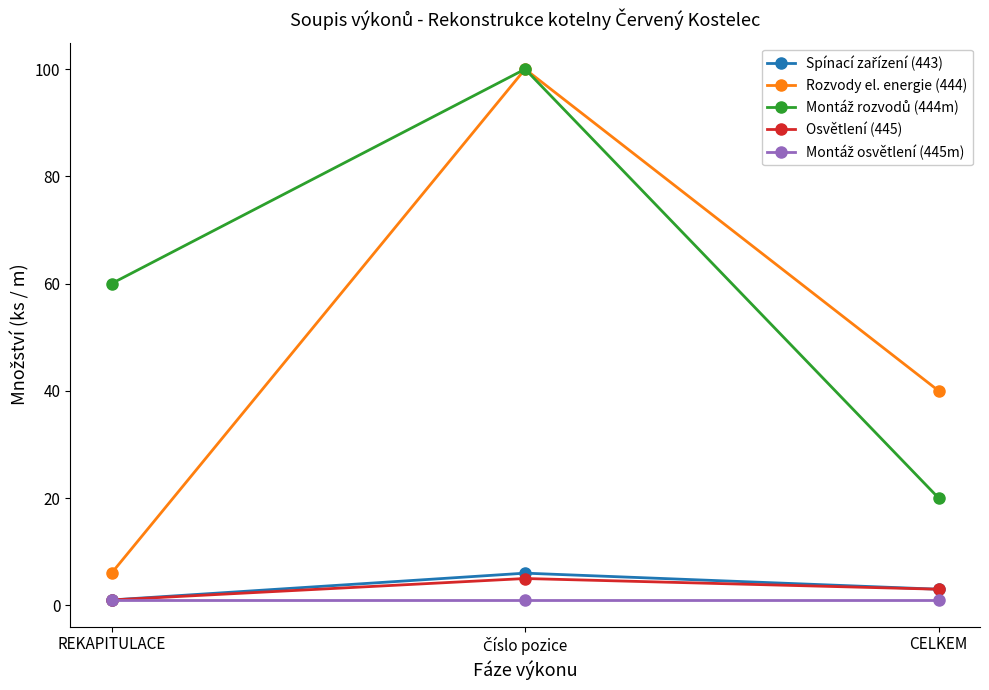

What is the smallest value displayed?

1